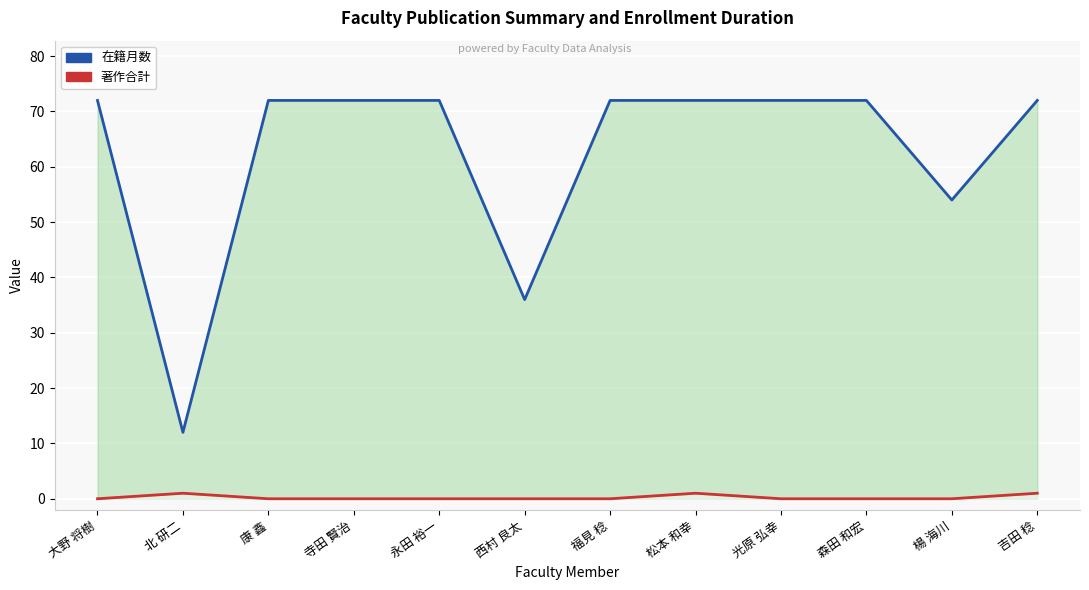

What is the total value across all series at 吉田 稔?

73